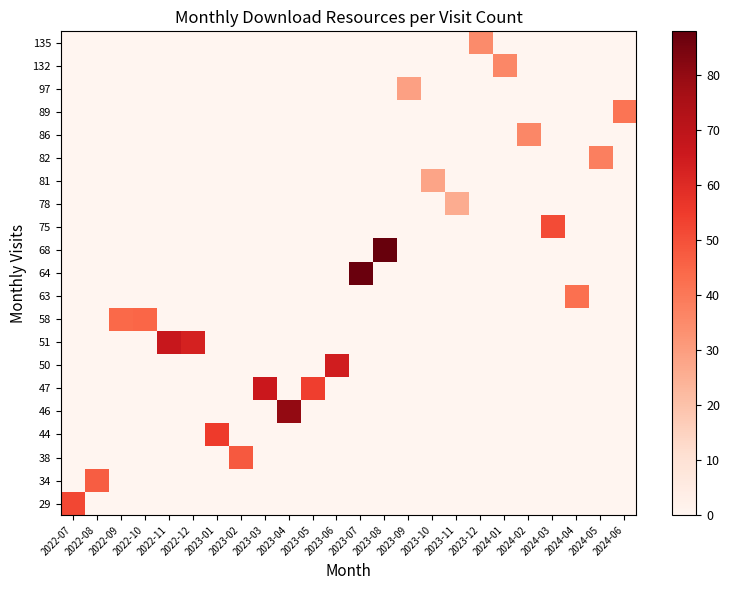

List the series in order of their peak value, highest first.

68, 64, 46, 51, 47, 50, 44, 29, 75, 38, 34, 58, 63, 89, 82, 86, 132, 135, 97, 81, 78